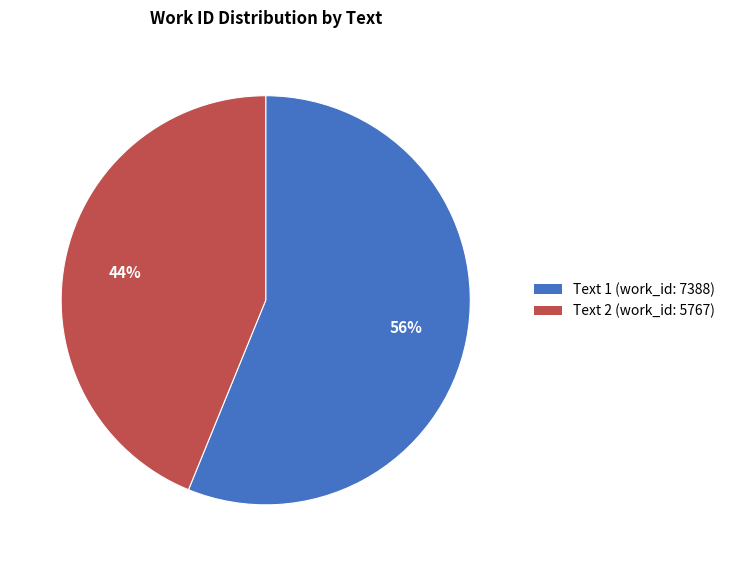

Combined, do Text 1 (work_id: 7388) and Text 2 (work_id: 5767) account for over 50%?

Yes